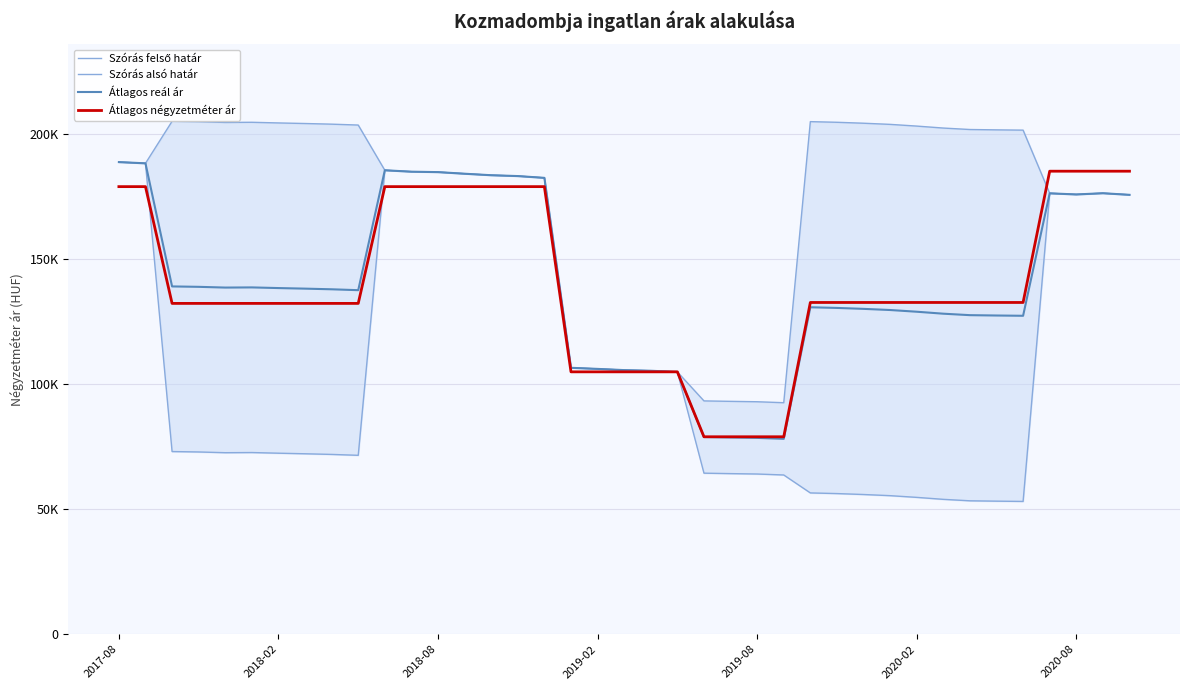

Rank the categories by Átlagos négyzetméter ár value from lowest to highest.

22, 23, 24, 25, 17, 18, 19, 20, 21, 2018-08, 2019-02, 2019-08, 2020-02, 2020-08, 7, 8, 9, 26, 27, 28, 29, 30, 31, 32, 33, 34, 2017-08, 2018-02, 10, 11, 12, 13, 14, 15, 16, 35, 36, 37, 38